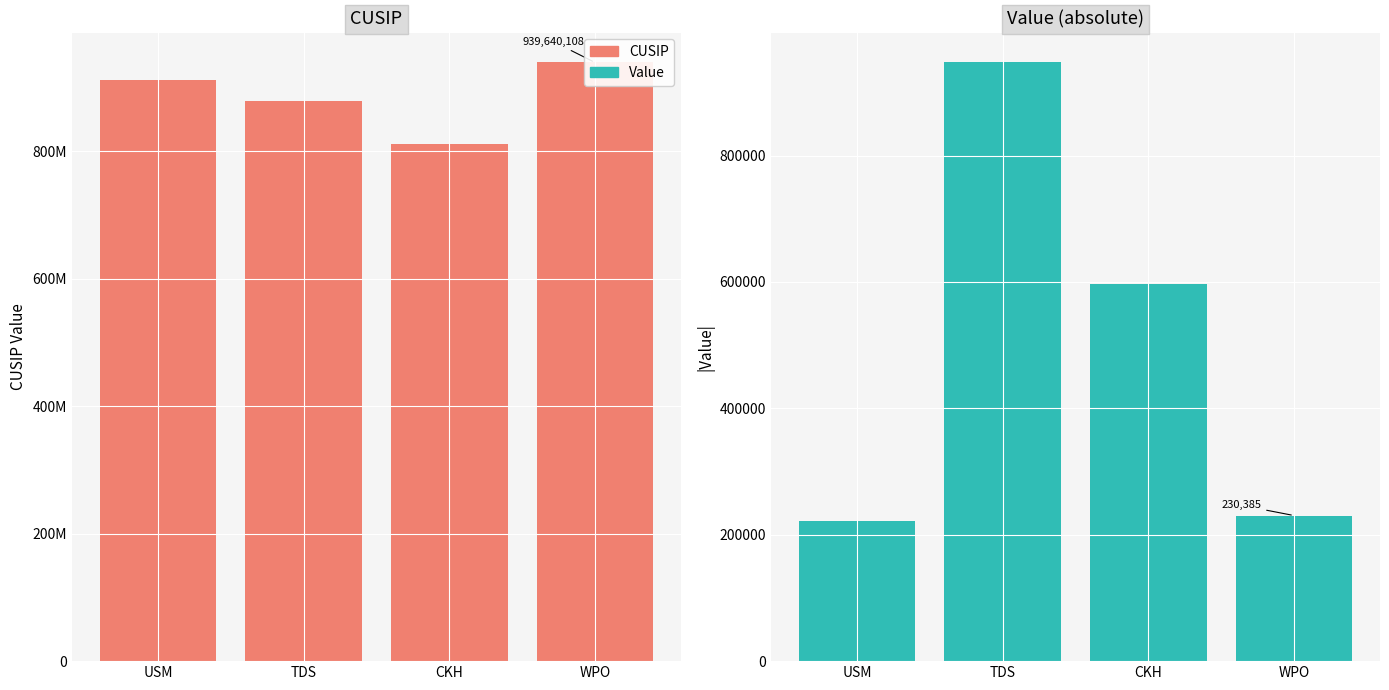

Reading left to right, what are all the values shown in this chart?

CUSIP: 911684108	879433829	811904101	939640108
Value: 221066	947361	596999	230385